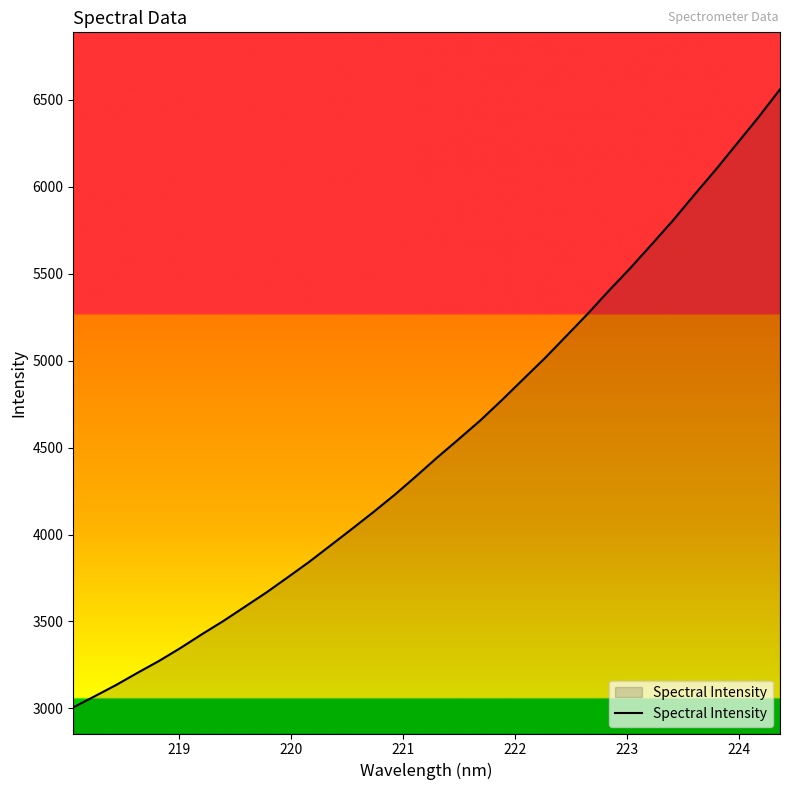

What is the difference between the maximum and minimum values?

3555.5